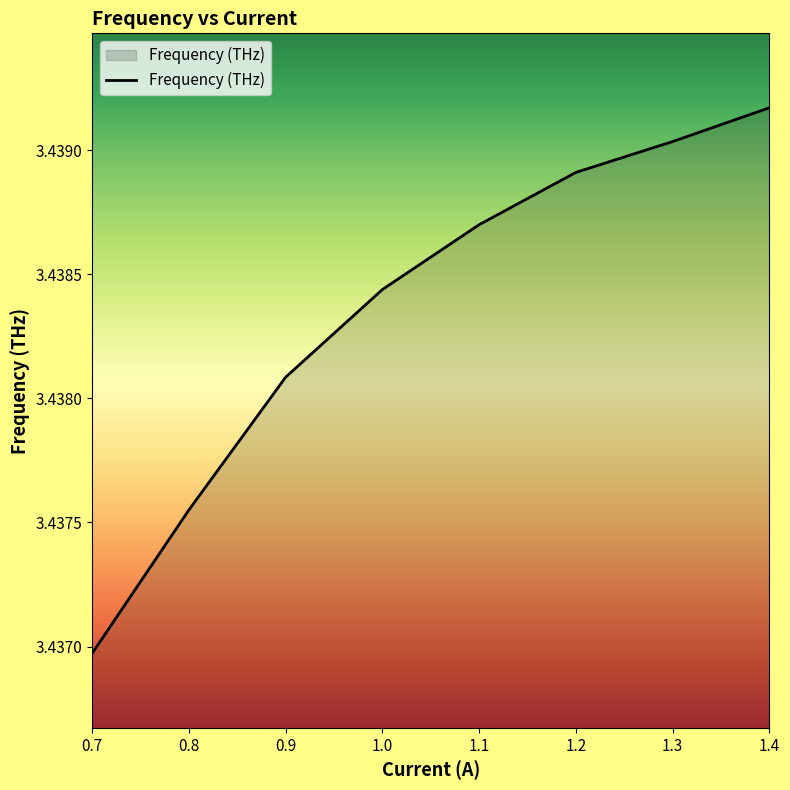

Which label corresponds to the largest value in the chart?

1.4